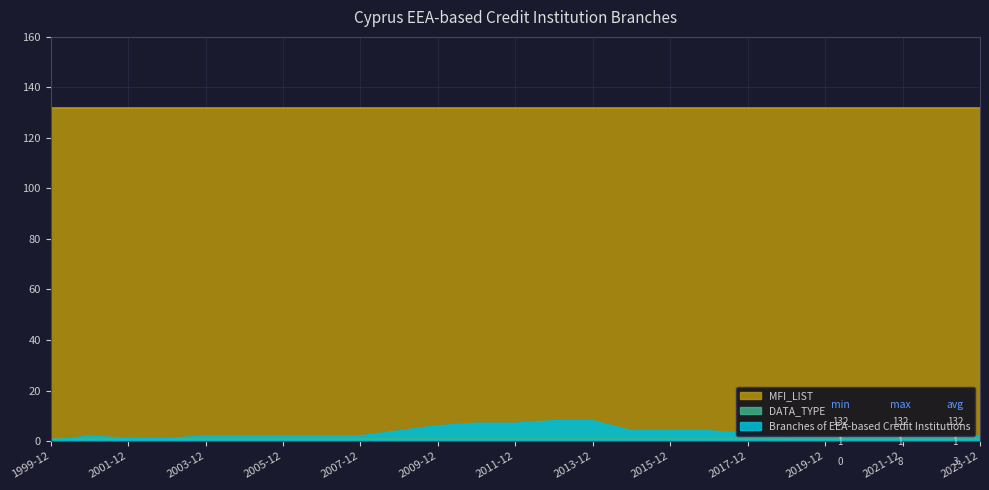

What is the total value across all series at 2013-12?

141